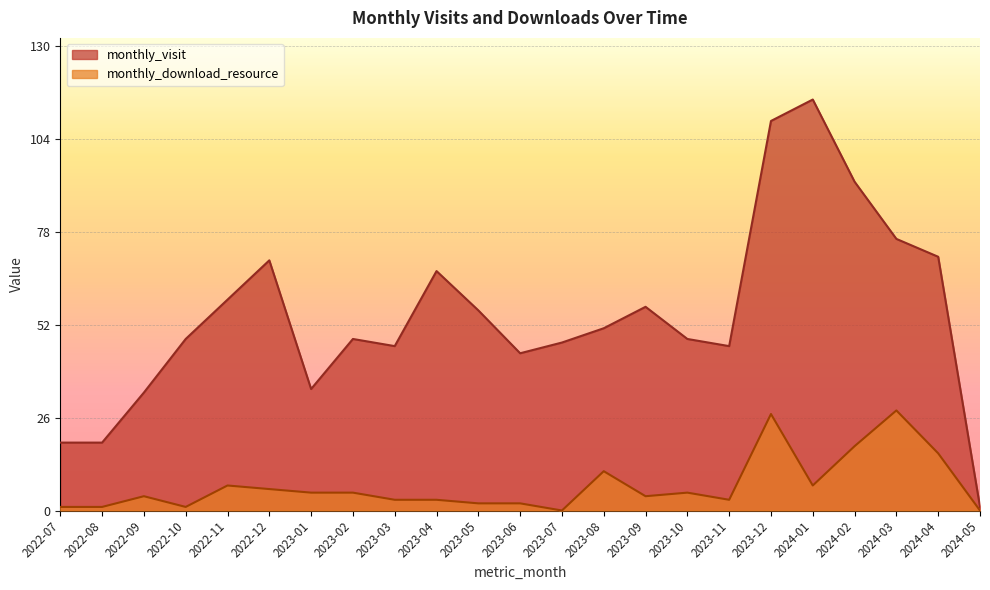

Rank the series by their maximum value, from highest to lowest.

monthly_visit, monthly_download_resource